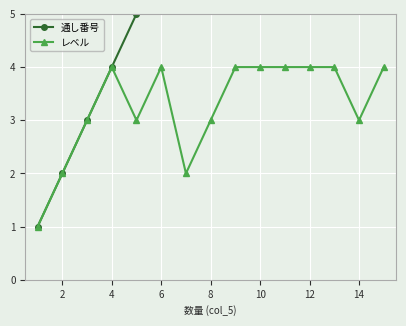

What is the highest value of the レベル series?

4